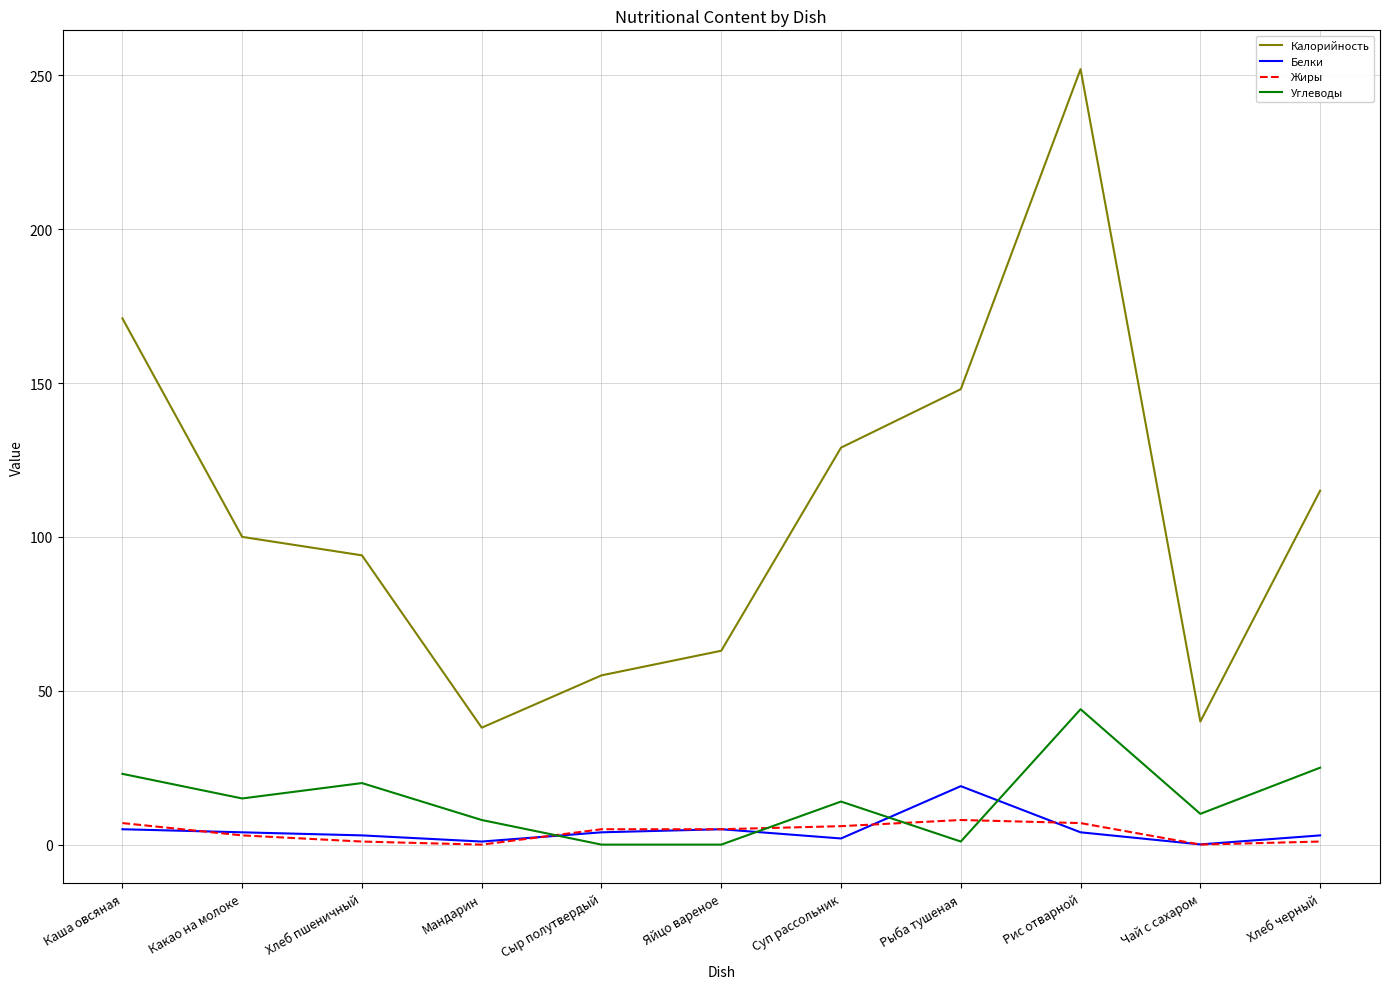

The value of Белки at Рис отварной is 4.0. True or false?

True